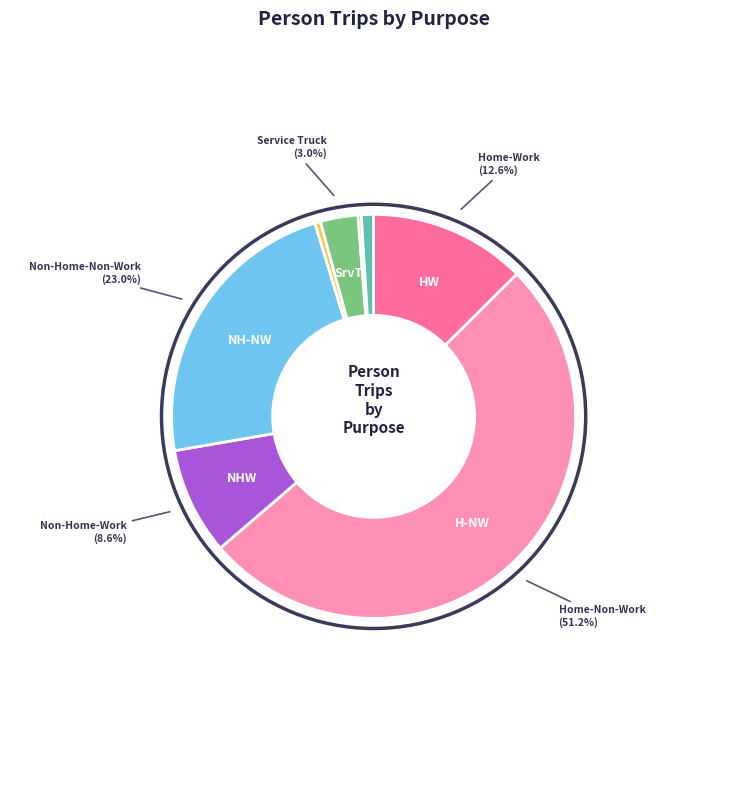

Is there a majority slice in this chart?

Yes